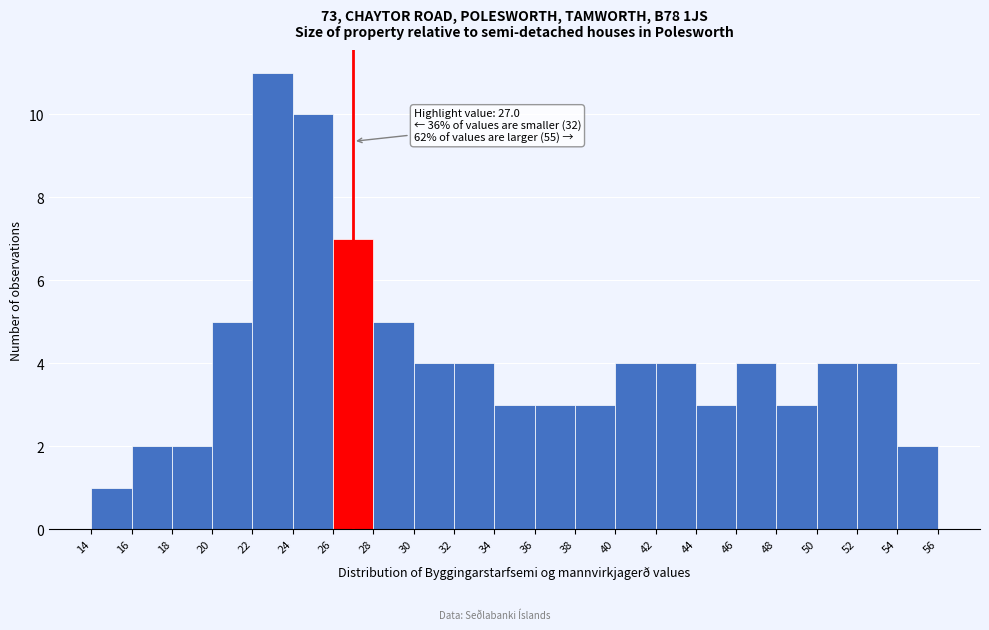

Which range on the x-axis has the tallest bar?

22 to 24